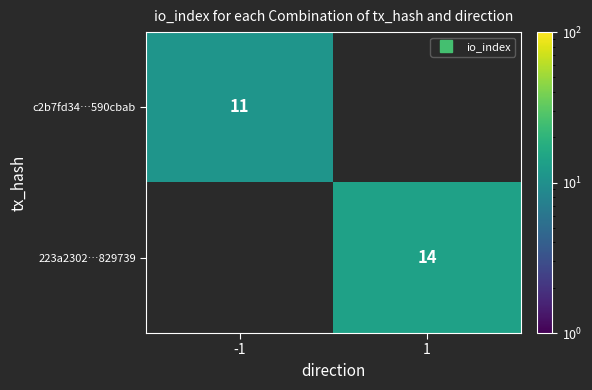

The value of 223a2302…829739 at 1 is 14.0. True or false?

True